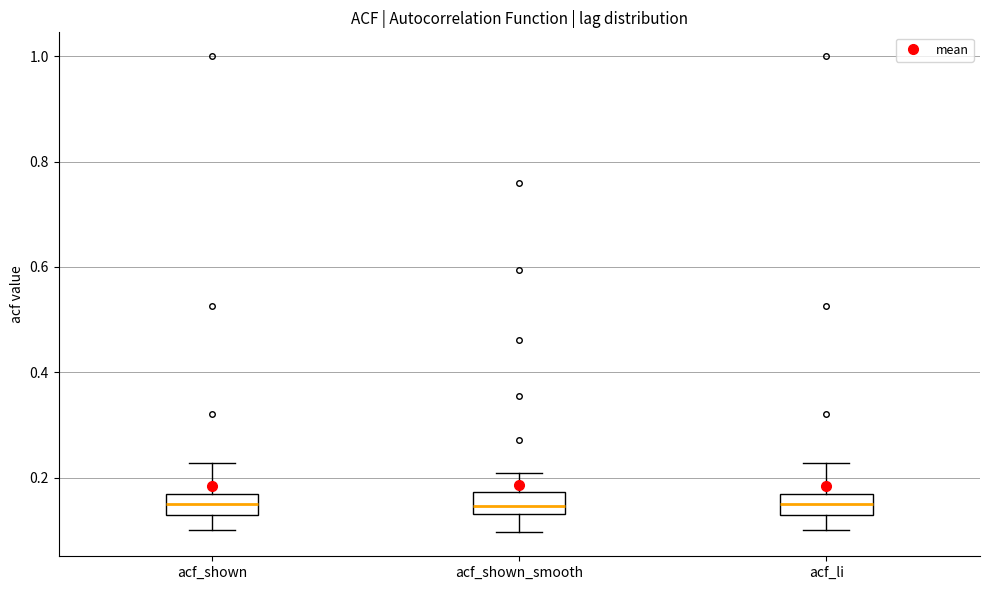

Reading left to right, read every box against the y-axis: the position of its median line, the range the box covers, and the ends of its whiskers. The values are not printed on the chart, so give them approximately, as read against the axis.

acf_shown: median 0.16 (inside the box), box 0.12 to 0.16, whiskers 0.10 to 0.22
acf_shown_smooth: median 0.14 (just above the box's lower edge), box 0.14 to 0.18, whiskers 0.10 to 0.20
acf_li: median 0.16 (inside the box), box 0.12 to 0.16, whiskers 0.10 to 0.22